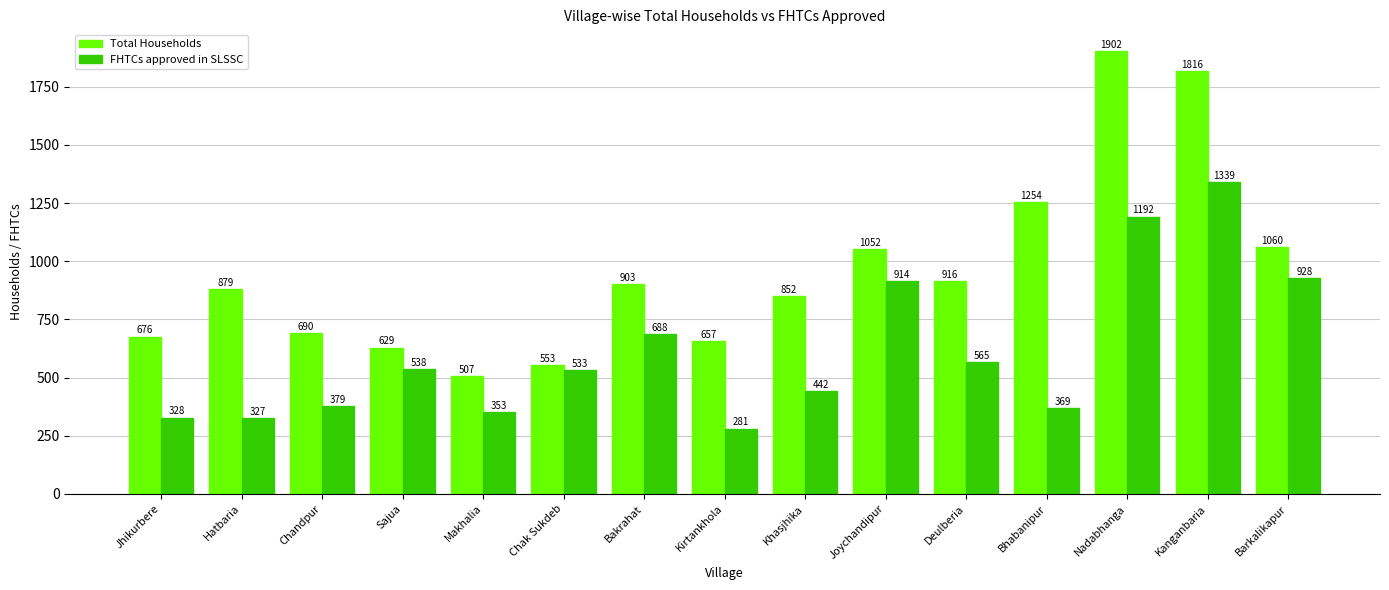

How many bars are there in each group?

2